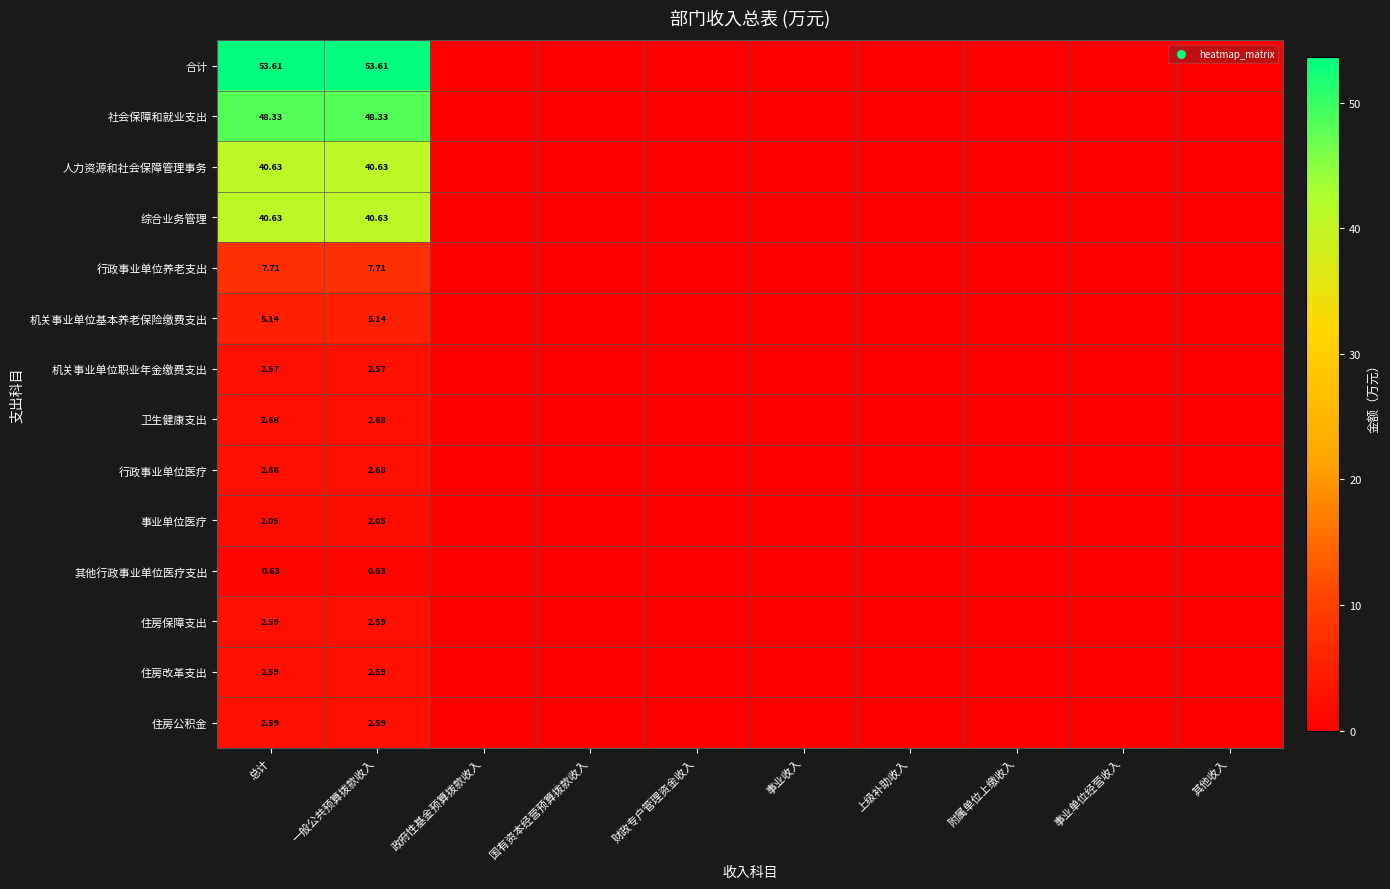

How many series are shown in this chart?

14